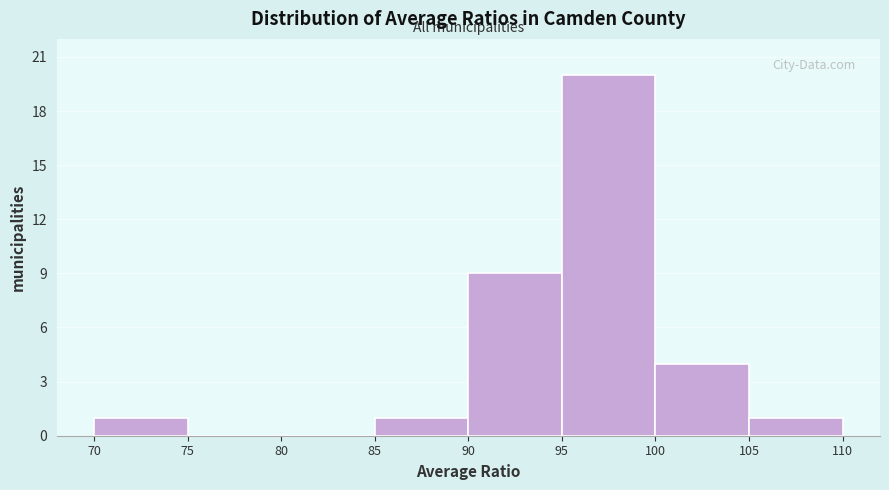

What is the height of the bar covering 90 to 95 on the x-axis? The values are not printed on the chart, so give them approximately, as read against the axis.

9